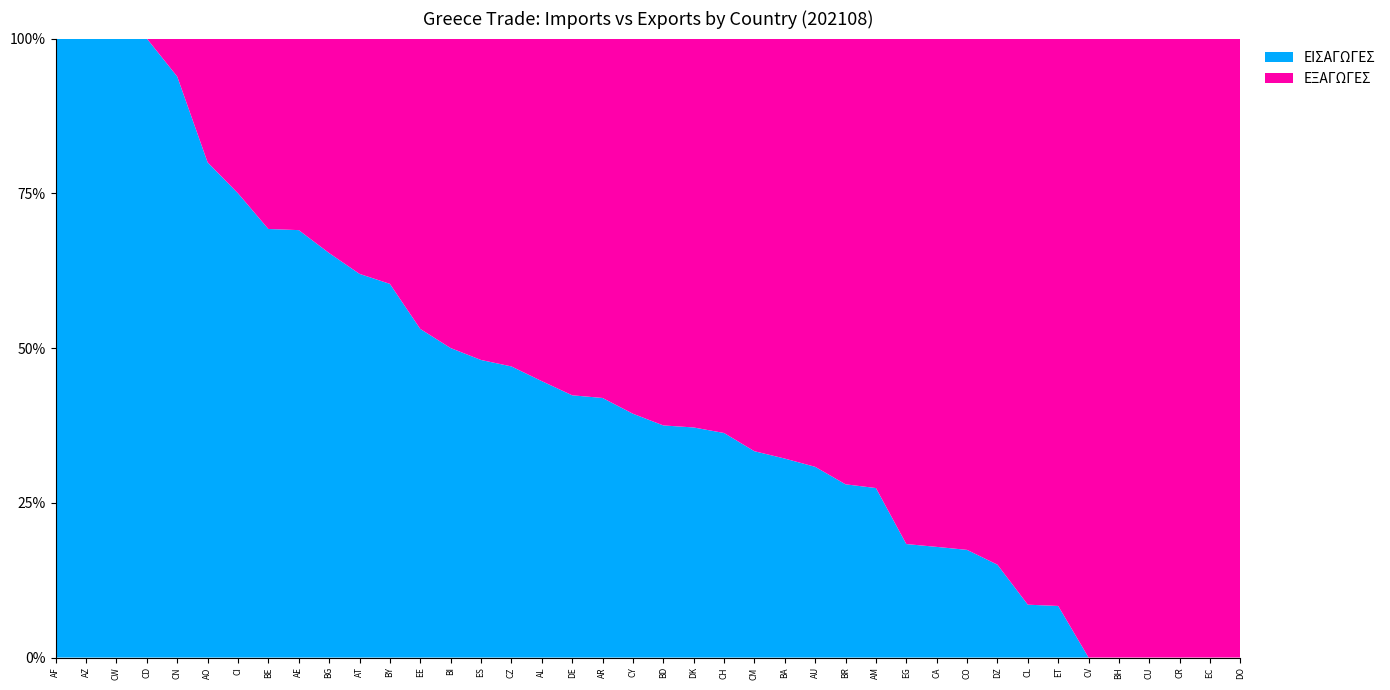

What is the total value across all series at ES?

100.0